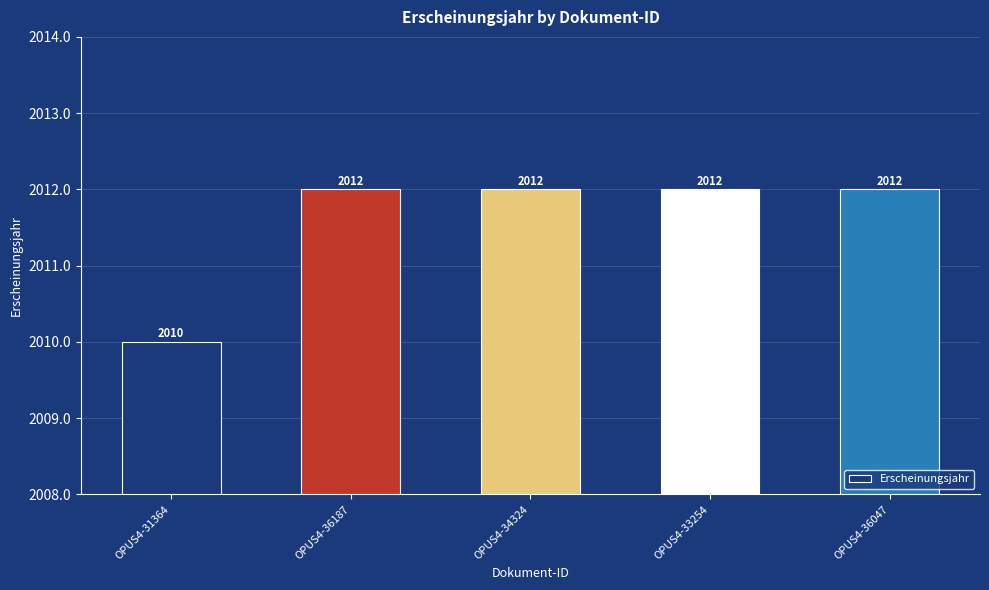

What is the maximum value shown in the chart?

2012